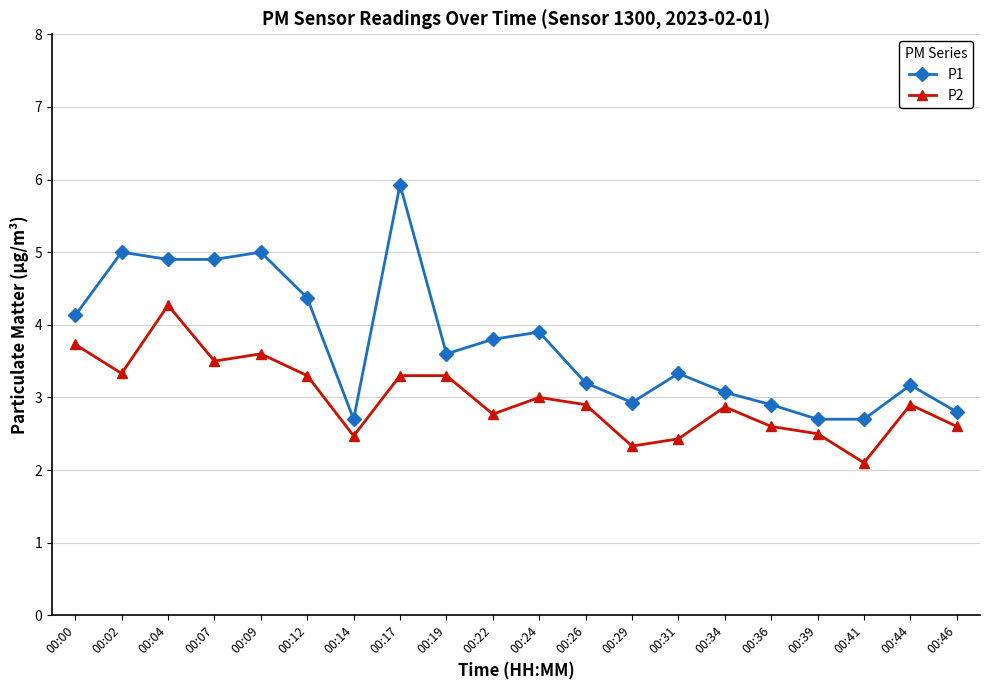

Rank the series at 00:02 from highest to lowest value.

P1, P2